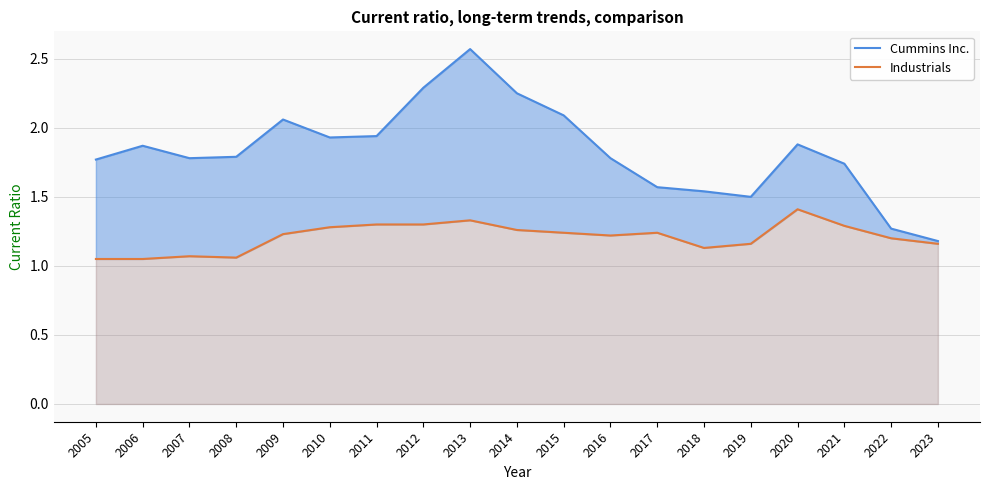

Is the value of Industrials at 2006 greater than the value of Cummins Inc. at 2005?

No